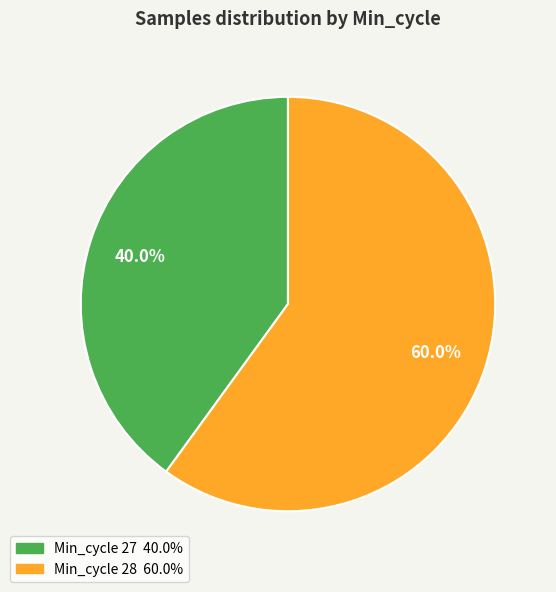

How many segments does this pie chart have?

2